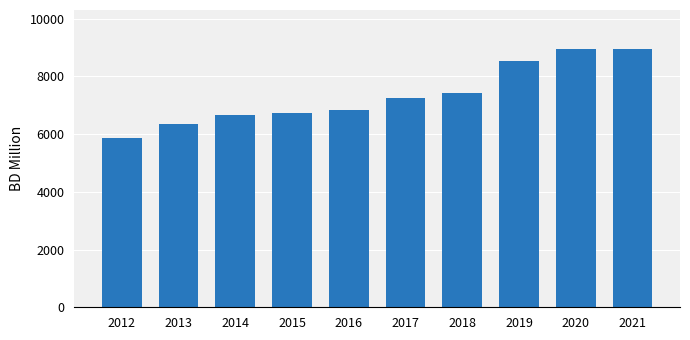

How many bars are there in total?

10